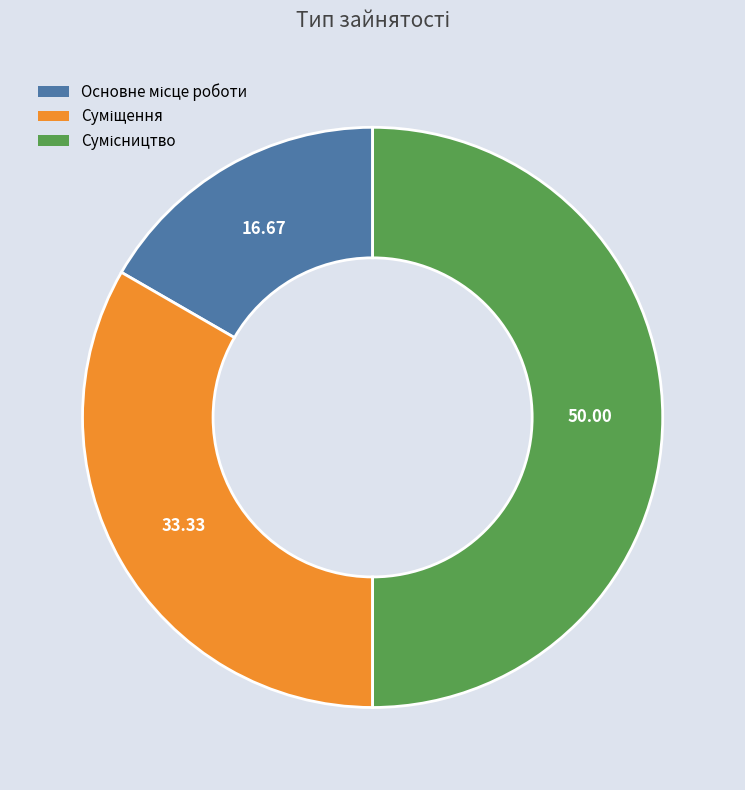

How many segments does this pie chart have?

3